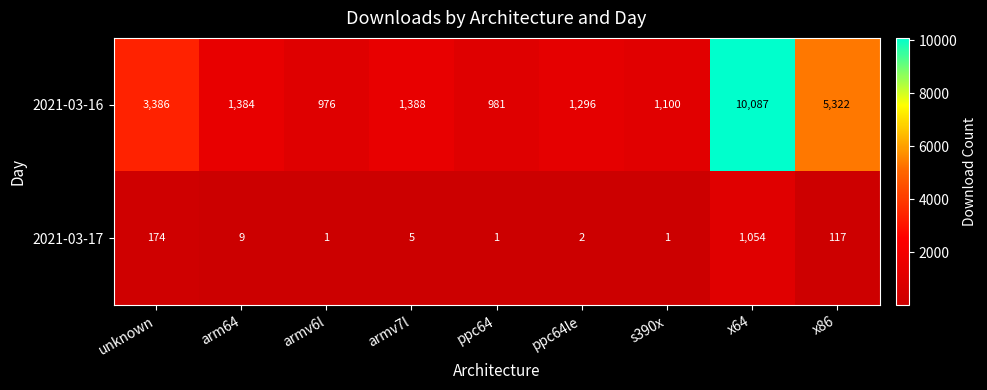

What is the greatest value displayed?

10087